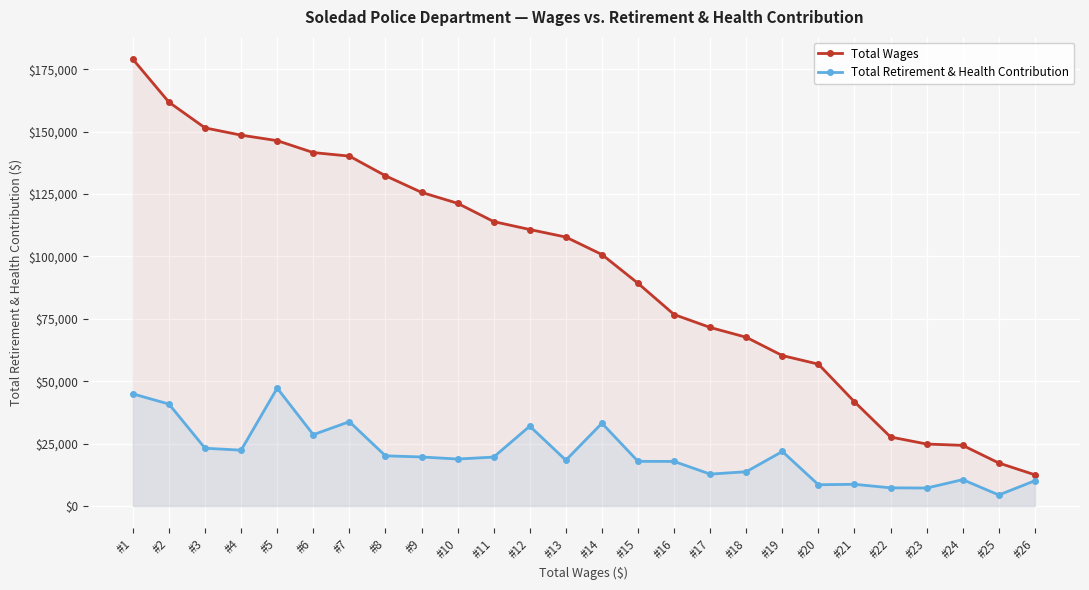

How many data points in Total Retirement & Health Contribution are less than 19589?

13